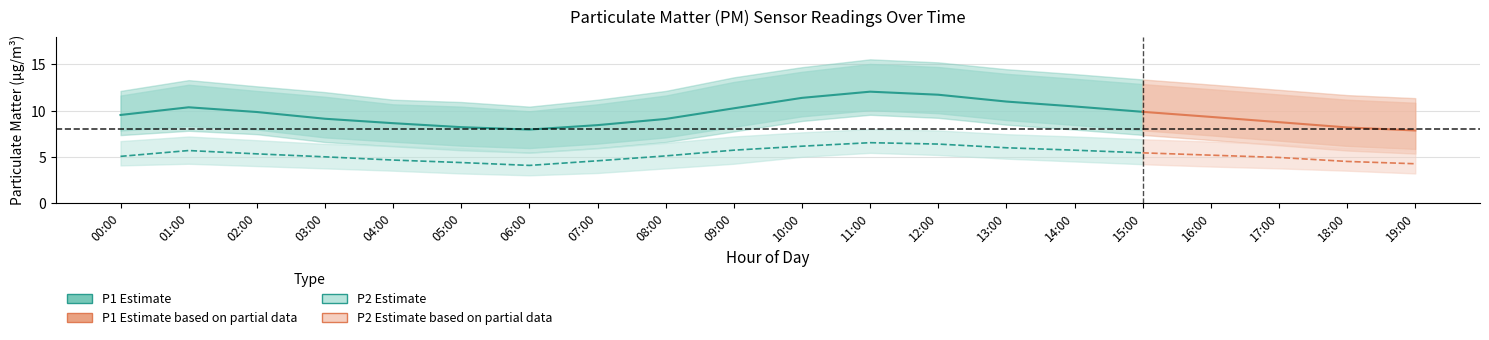

Where is P2_lower nearest to the value 4?

02:00